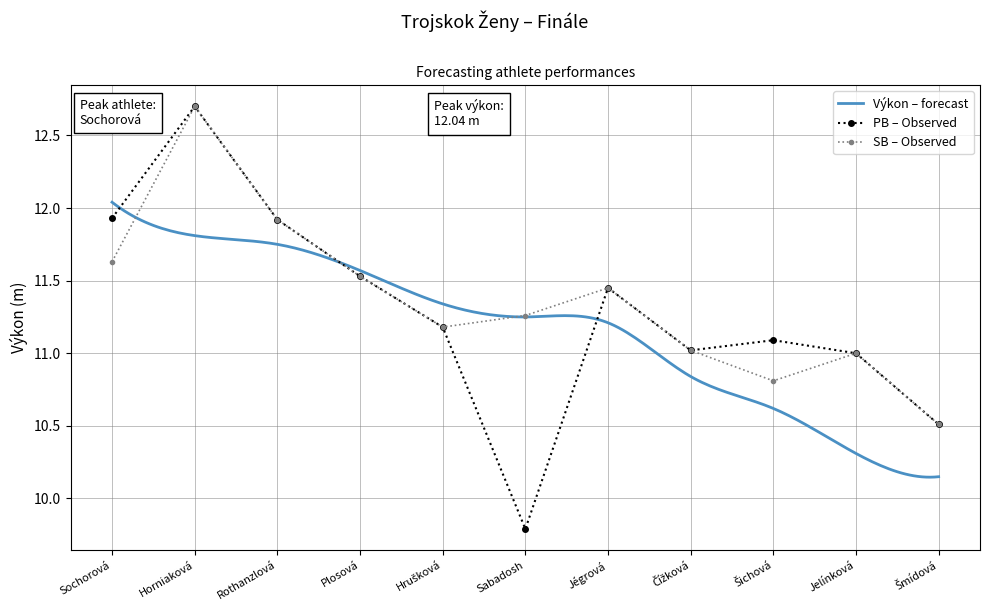

What is the label of the 2nd point from the right?

Jelínková